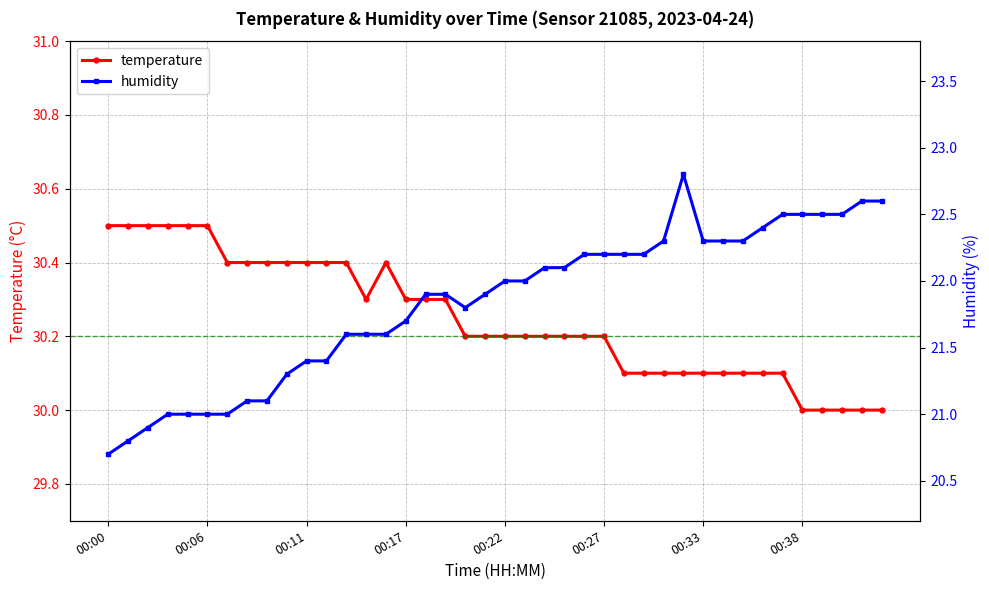

Which series changed the most between 31 and 32?

temperature